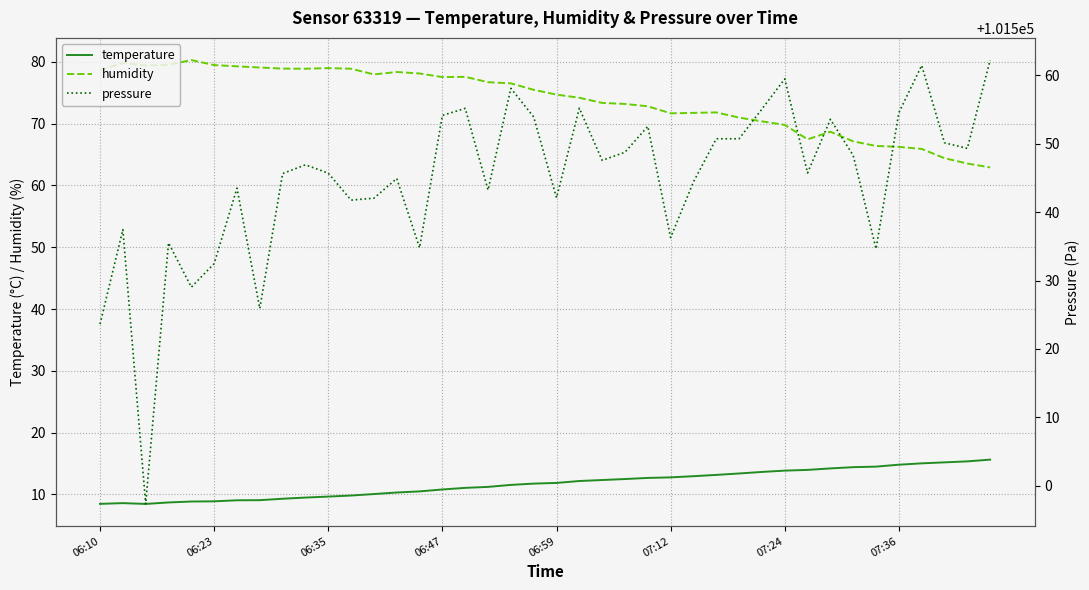

What is the total value across all series at 31?

101627.1